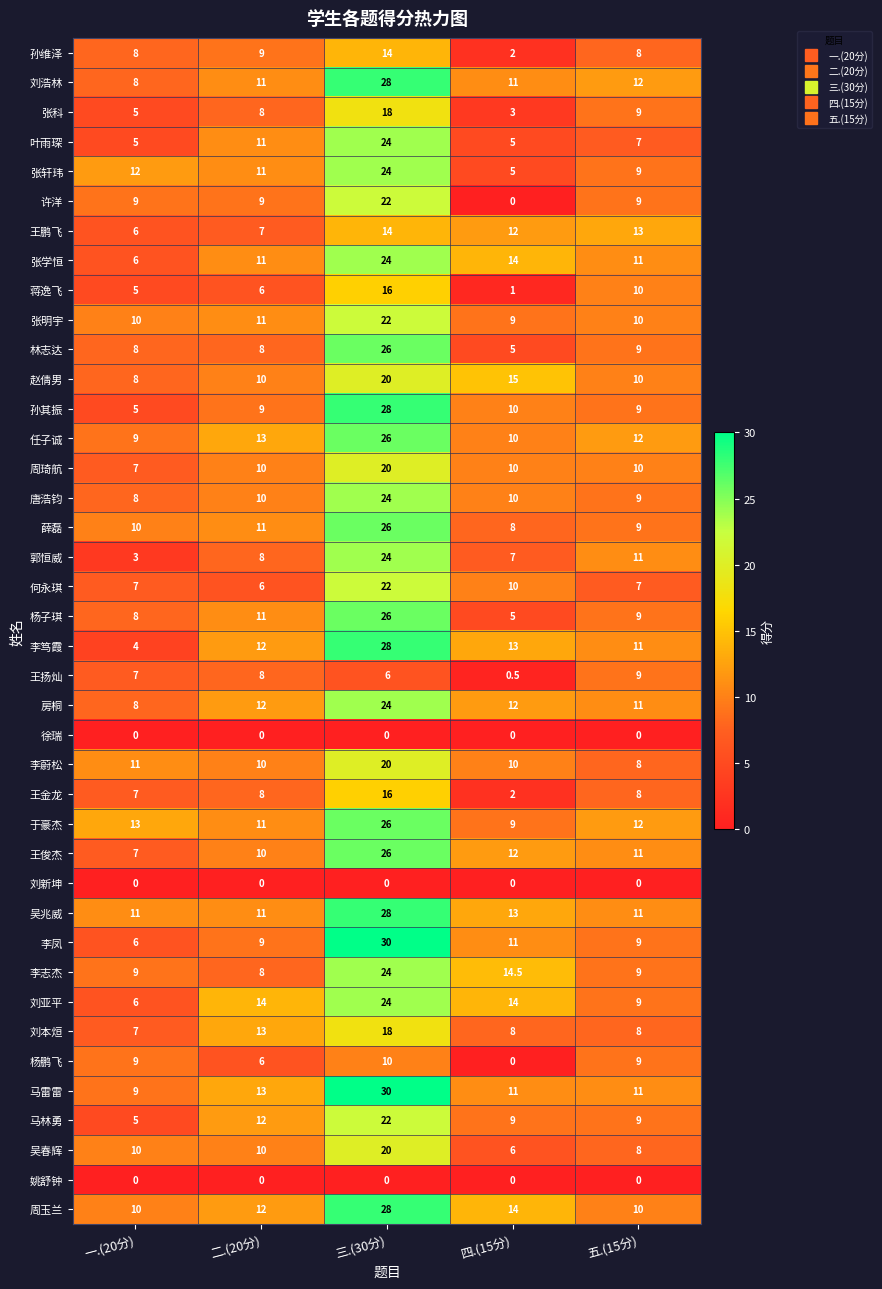

What is the difference between the second highest and second lowest values in the 郭恒威 series?

4.0